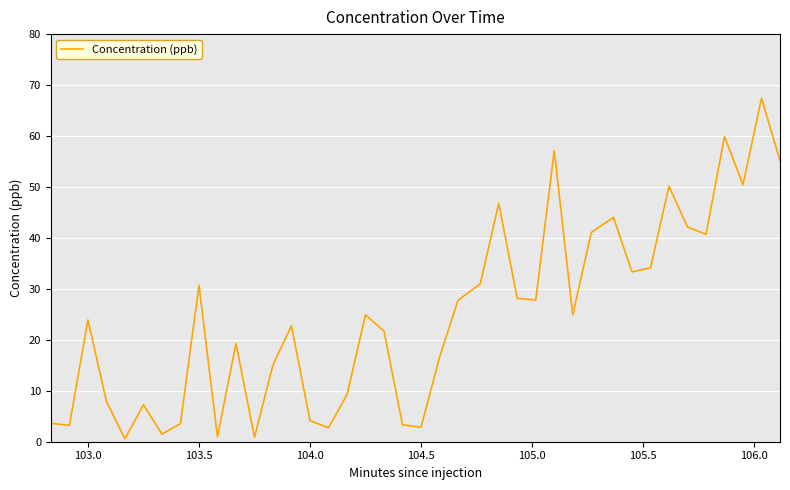

What is the average value?

24.7